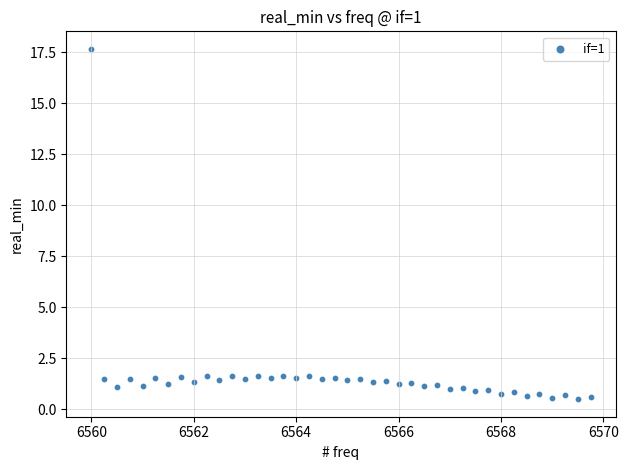

What is the range of X values (max minus min)?

9.8